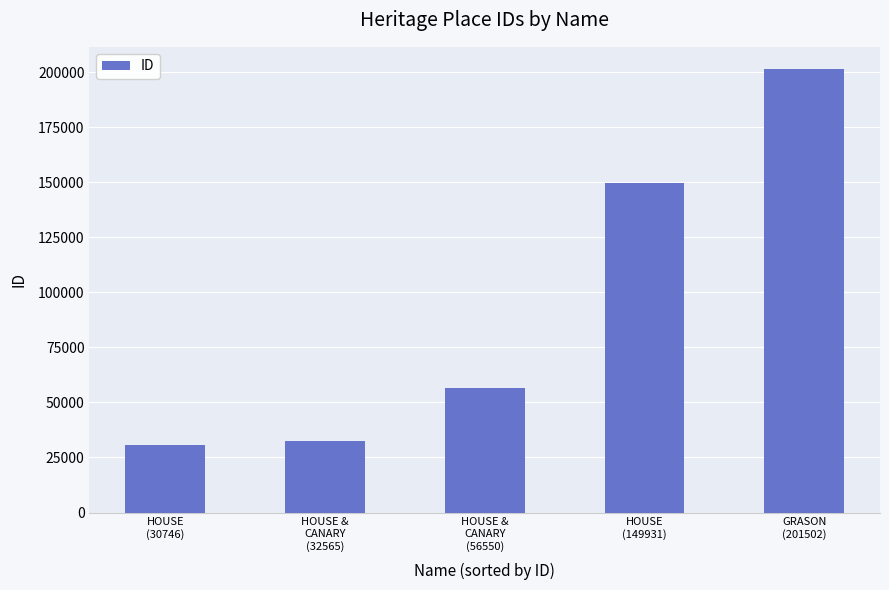

What is the maximum value shown in the chart?

201502